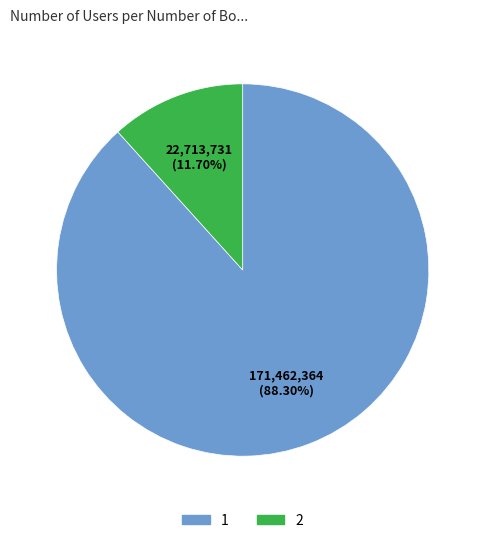

What is the smallest slice in the pie chart?

2